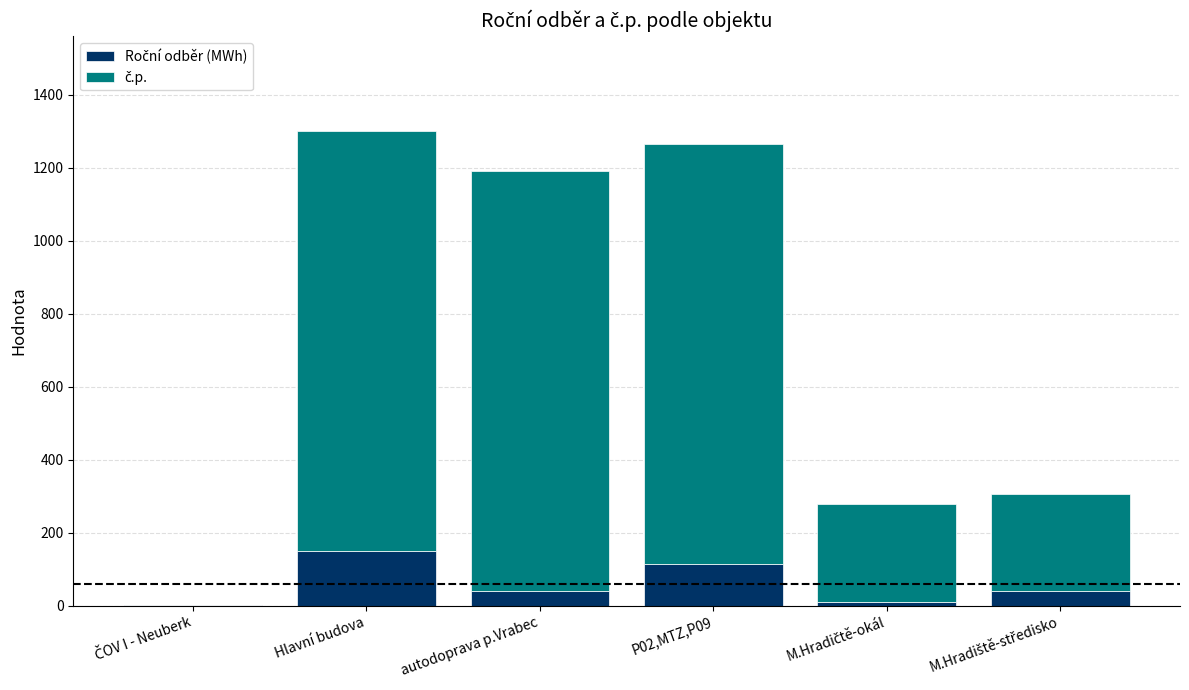

What is the total value across all series at Hlavní budova?

1301.0